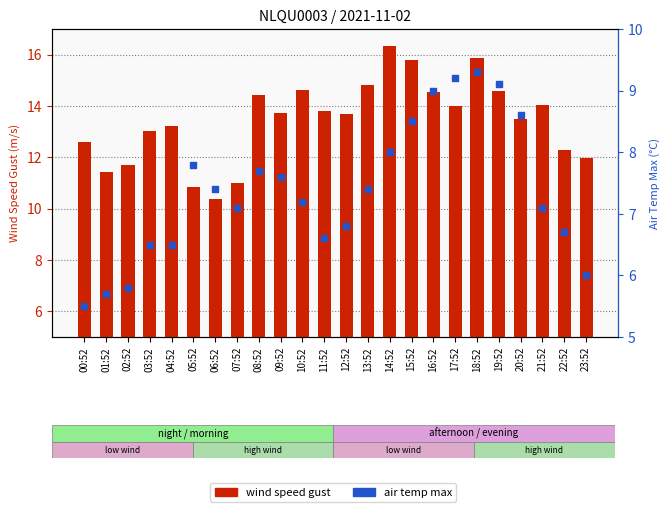

What are all the series names shown in the legend?

WIND_SPEED_GUST, AIR_TEMP_MAX